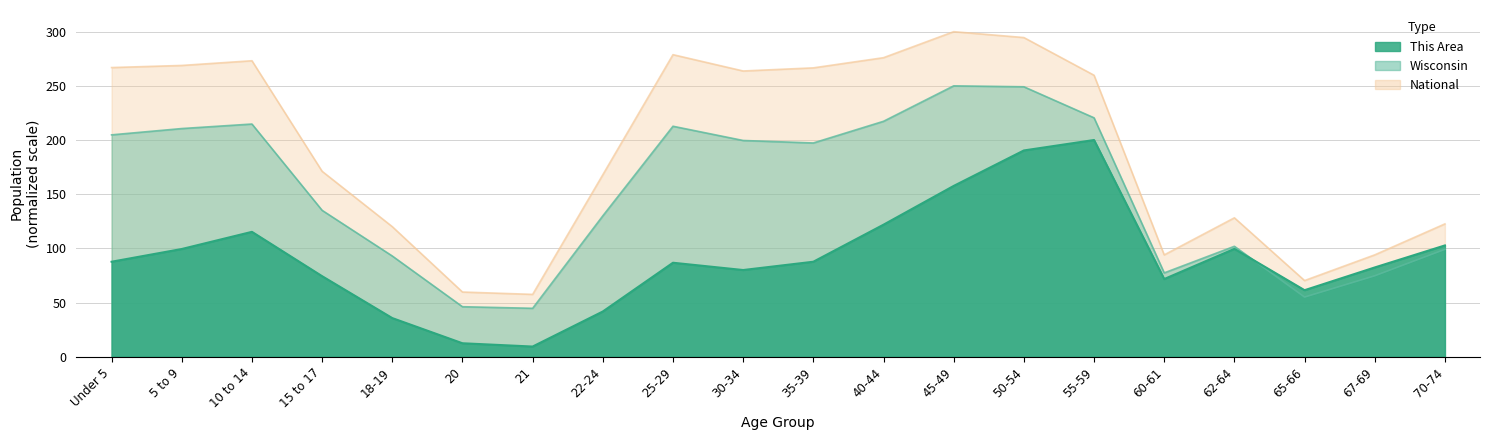

At which category does Wisconsin reach its first local valley?

21